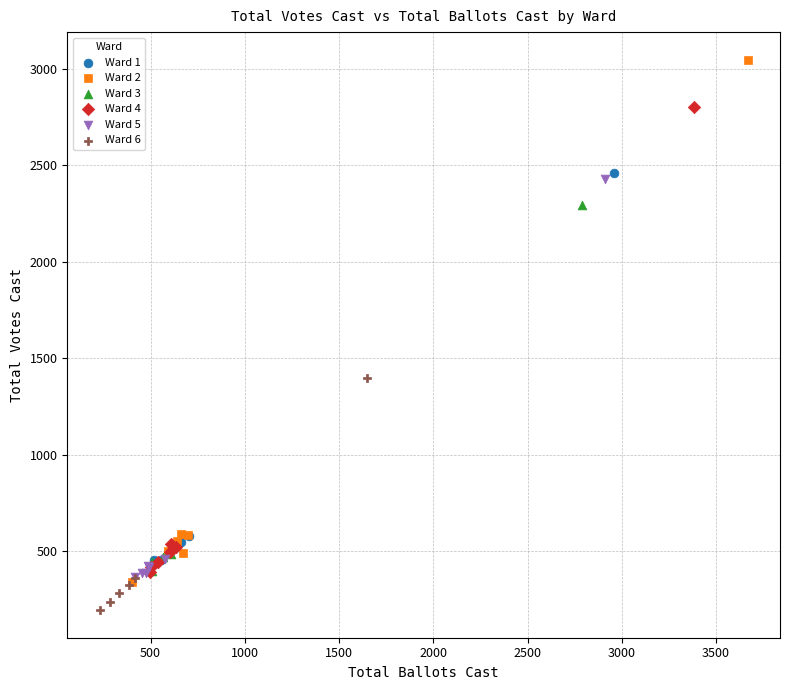

What are all the series names shown in the legend?

Ward 1, Ward 2, Ward 3, Ward 4, Ward 5, Ward 6